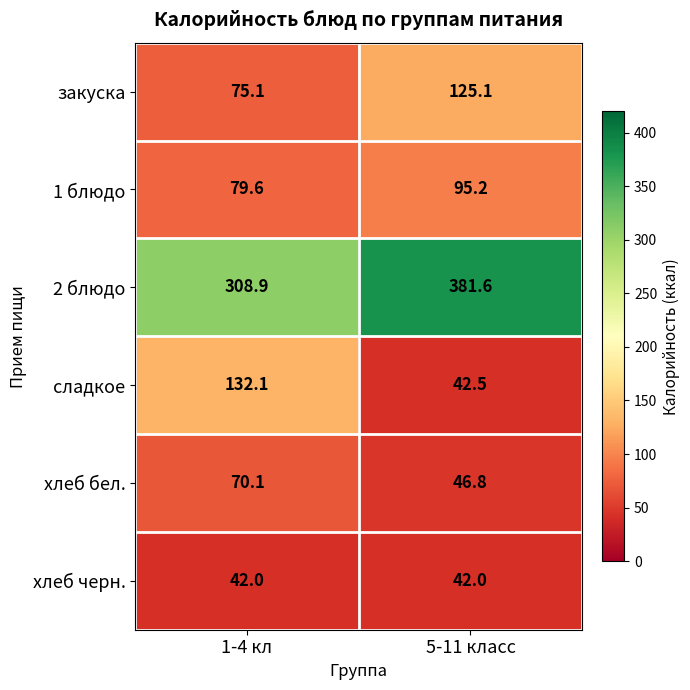

Which series has the widest spread of values?

сладкое